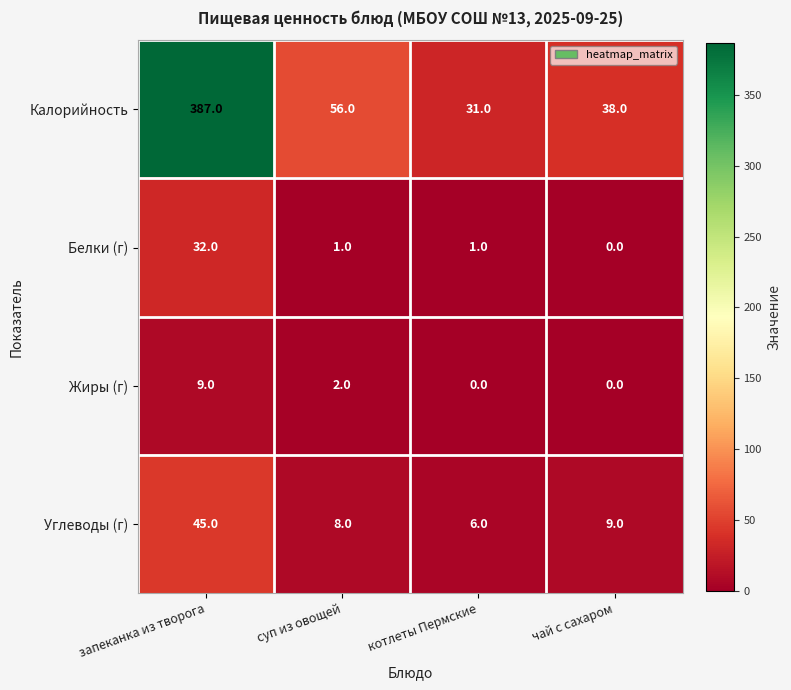

Reading left to right, what are all the values shown in this chart?

Калорийность: 387	56	31	38
Белки (г): 32	1	1	0
Жиры (г): 9	2	0	0
Углеводы (г): 45	8	6	9